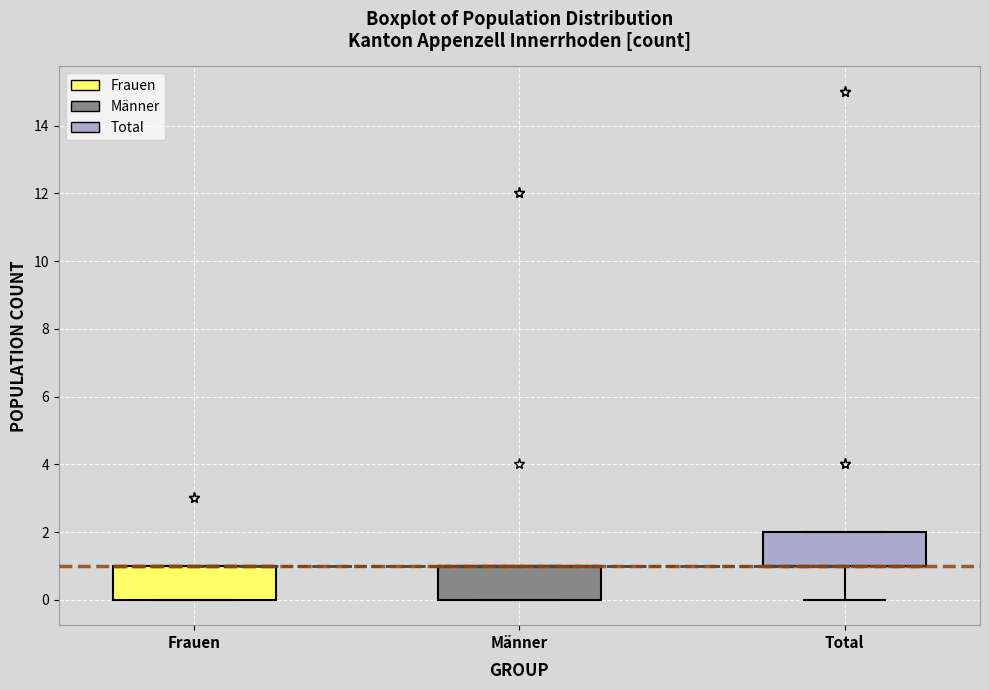

Reading left to right, transcribe this box plot: for each box, give where its median line is, the range the box spans, and where its two whiskers end, as read against the y-axis. The values are not printed on the chart, so give them approximately, as read against the axis.

Frauen: median 1 (drawn on the box's upper edge), box 0 to 1, whiskers 0 to 1
Männer: median 1 (drawn on the box's upper edge), box 0 to 1, whiskers 0 to 1
Total: median 1 (drawn on the box's lower edge), box 1 to 2, whiskers 0 to 2